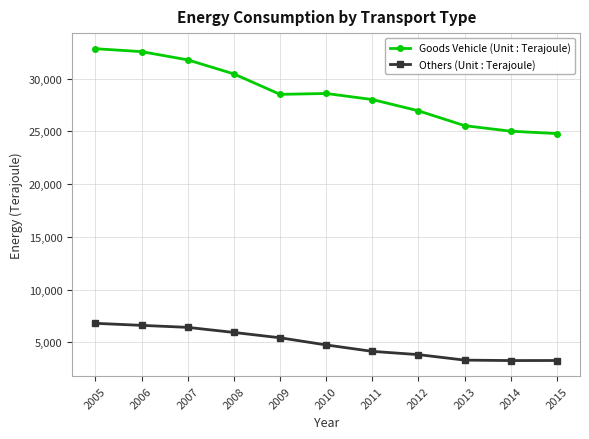

What is the total value across all series at 2008?

36367